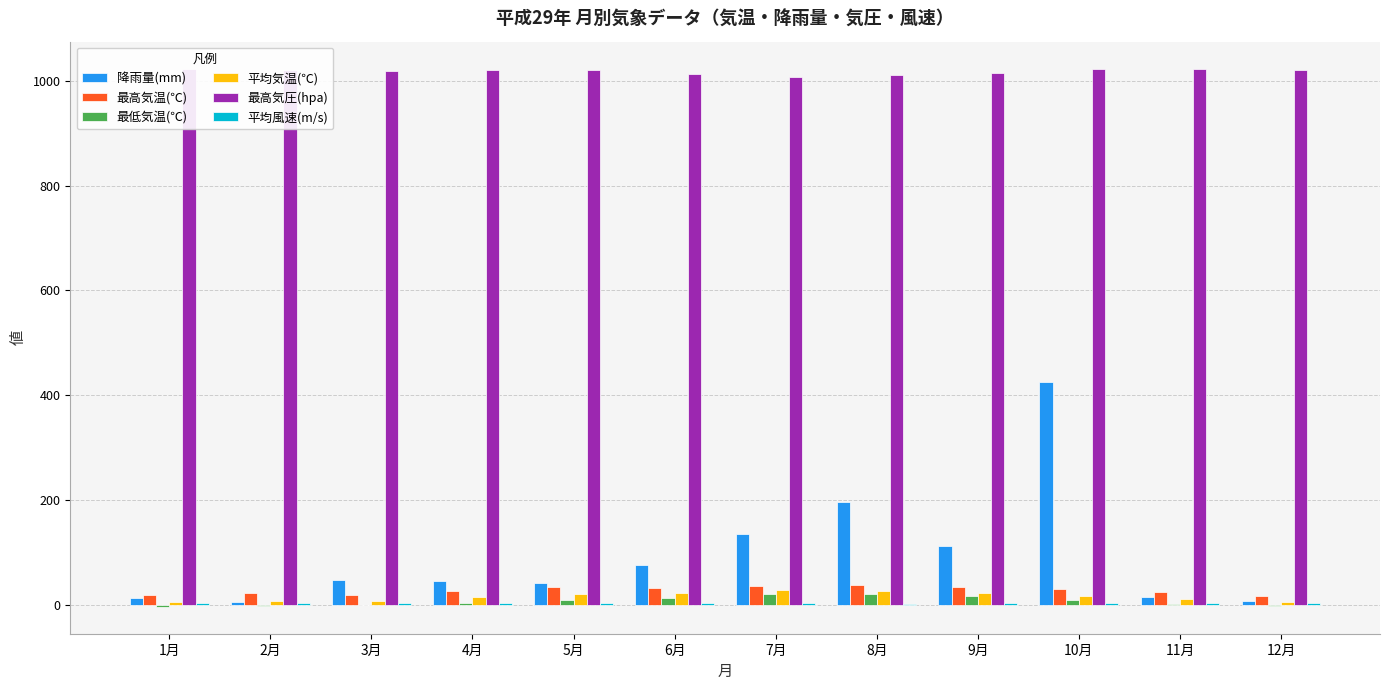

What is the sum of all 最低気温(℃) values?

79.9